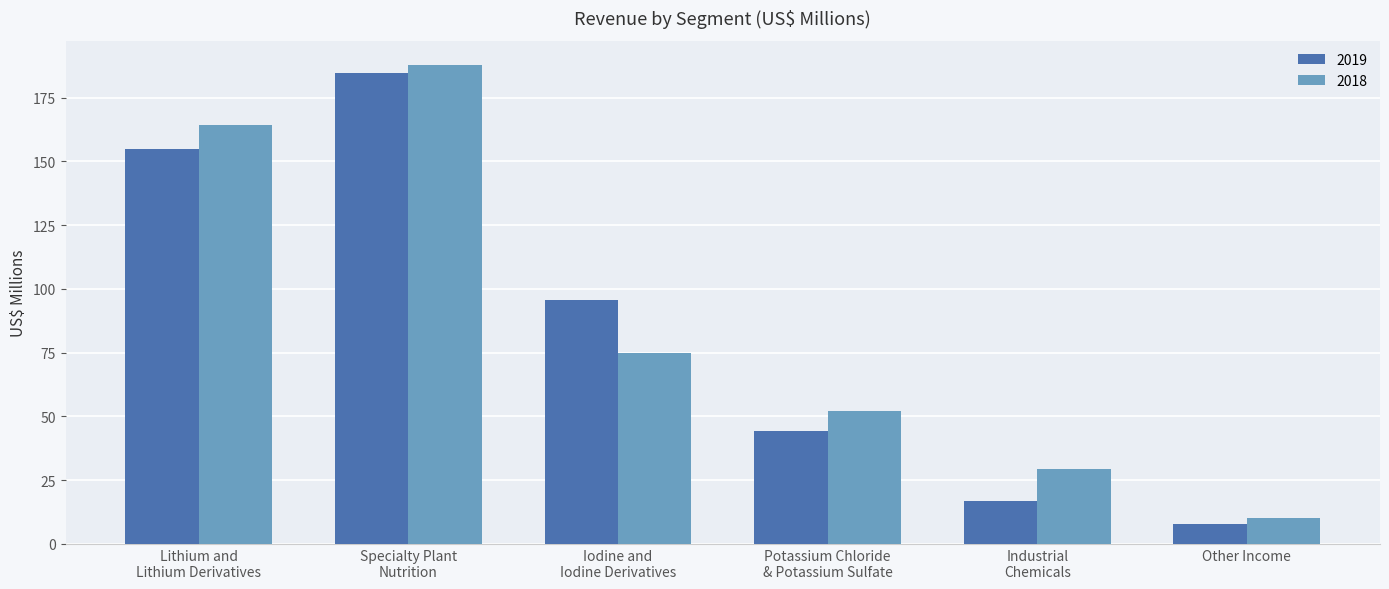

What is the difference between the maximum and minimum values in the 2019 series?

176.7